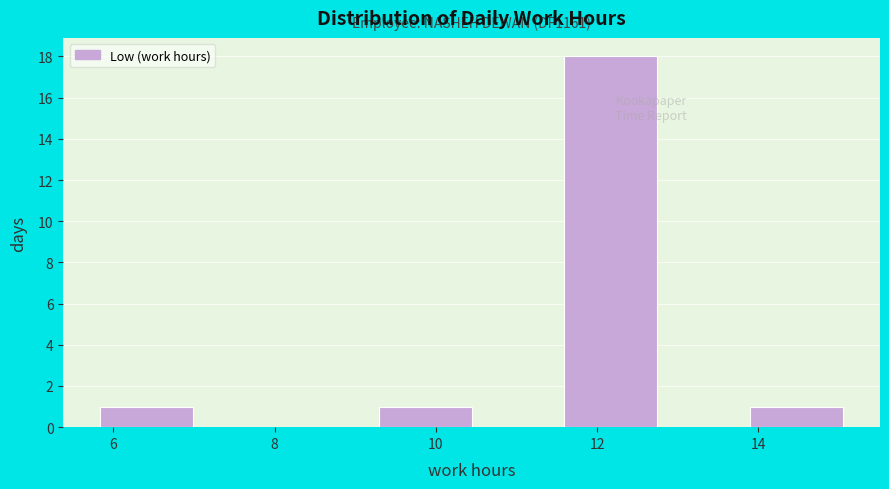

Which range on the x-axis has the tallest bar?

11.6 to 12.8